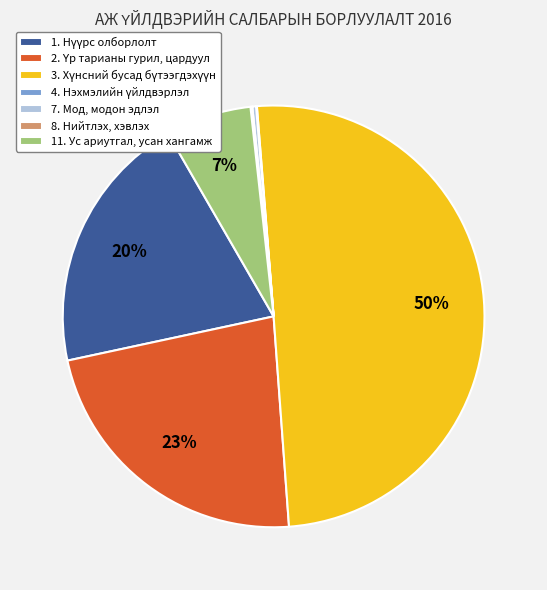

Does 7. Мод, модон эдлэл represent more than half of the total?

No